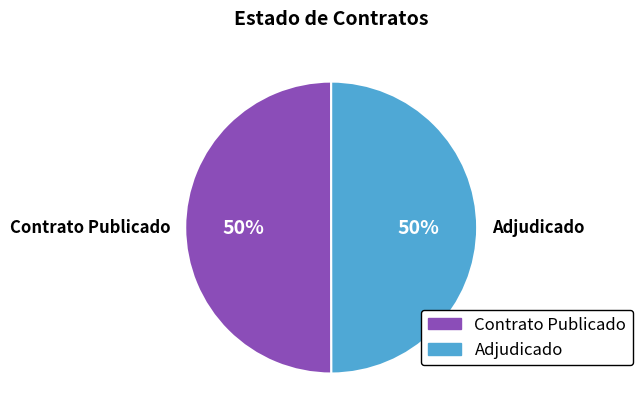

Is it true that Contrato Publicado is 44% of the pie?

False